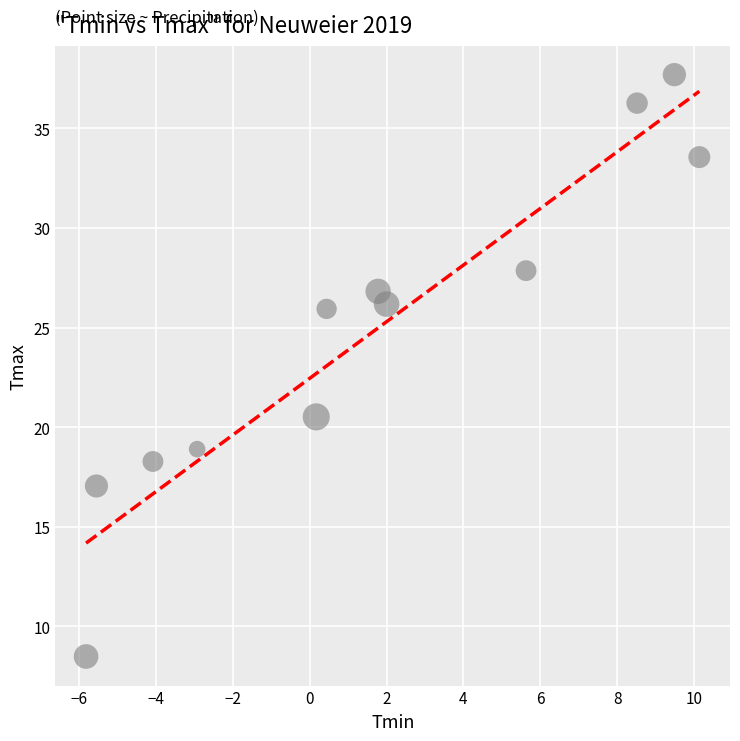

What is the range of X values (max minus min)?

16.0